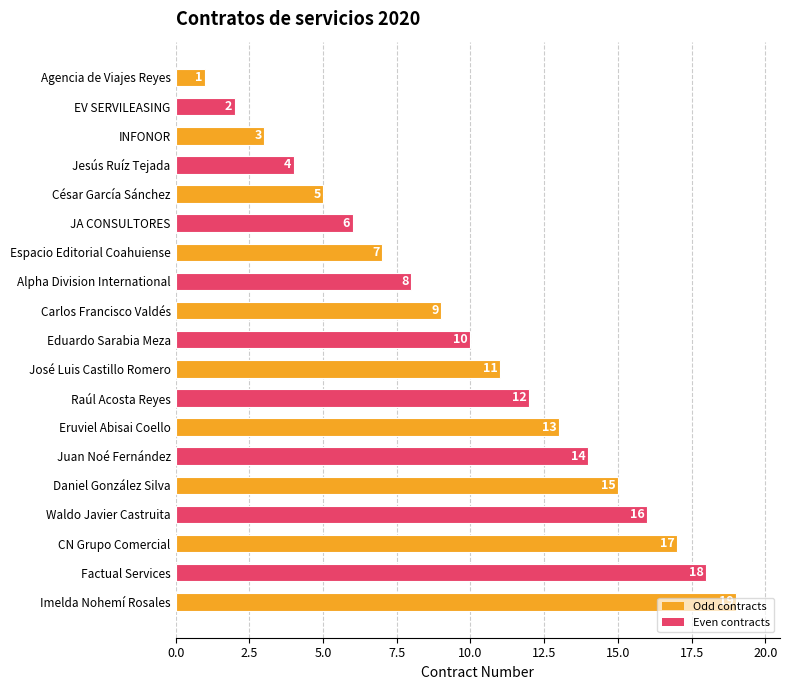

Rank the categories by value from lowest to highest.

Agencia de Viajes Reyes, EV SERVILEASING, INFONOR, Jesús Ruíz Tejada, César García Sánchez, JA CONSULTORES, Espacio Editorial Coahuiense, Alpha Division International, Carlos Francisco Valdés, Eduardo Sarabia Meza, José Luis Castillo Romero, Raúl Acosta Reyes, Eruviel Abisai Coello, Juan Noé Fernández, Daniel González Silva, Waldo Javier Castruita, CN Grupo Comercial, Factual Services, Imelda Nohemí Rosales